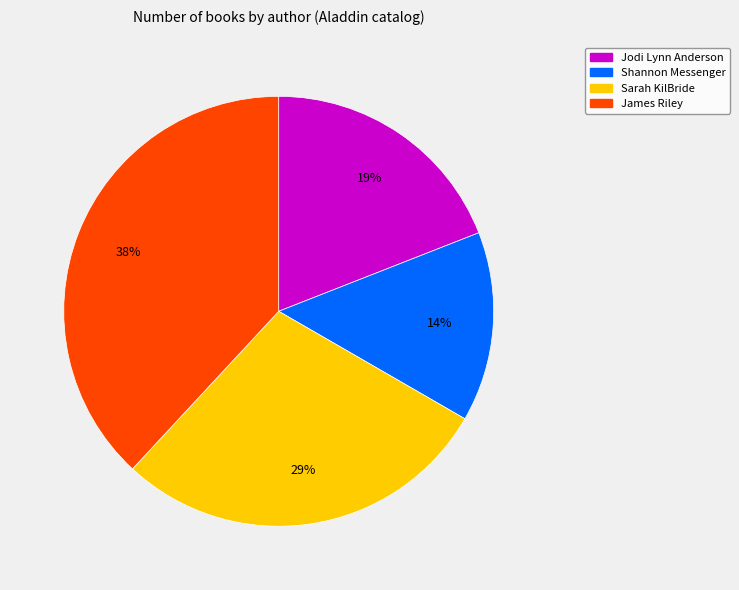

Is there any slice that represents more than half of the pie?

No